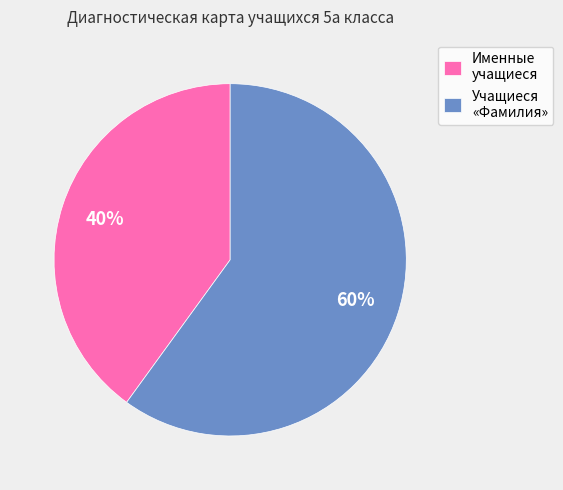

How many slices are in this pie chart?

2